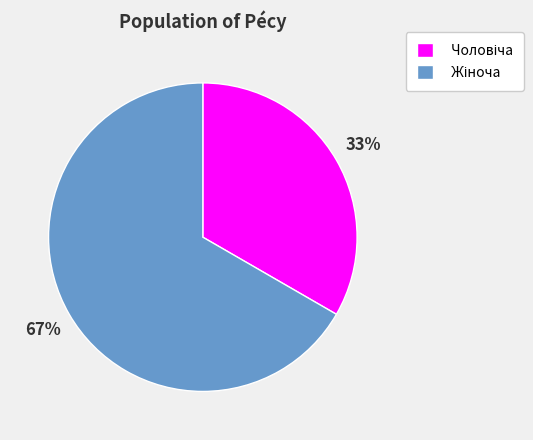

Is there a majority slice in this chart?

Yes